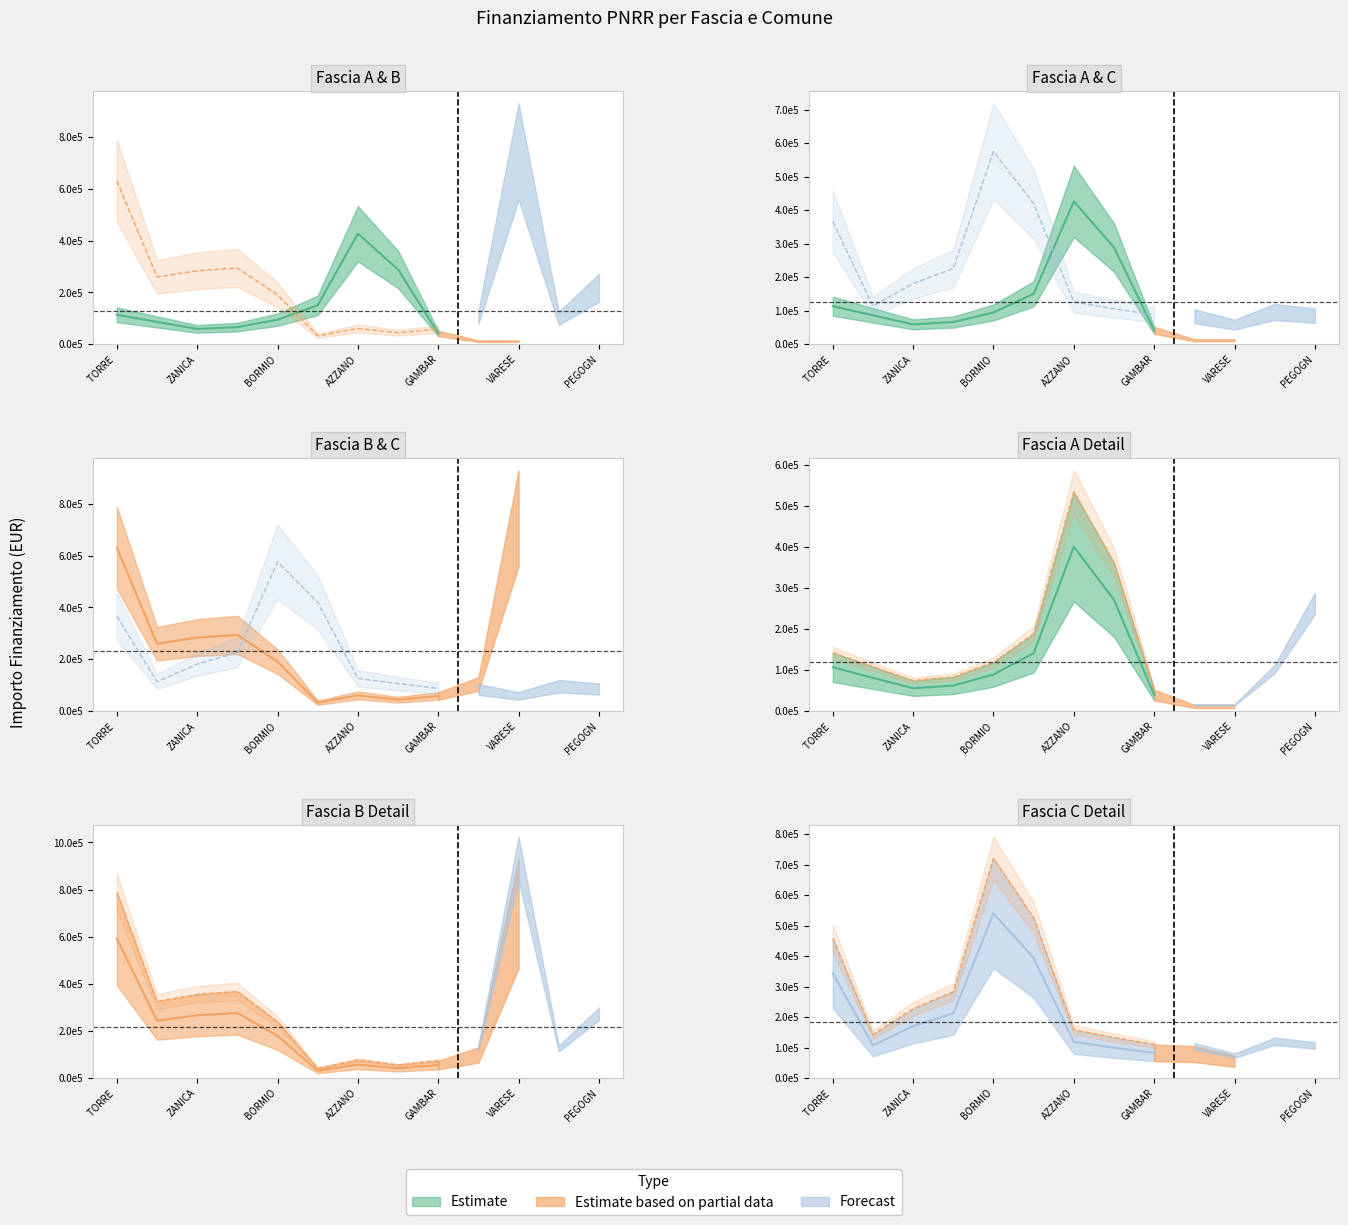

How many times do Fascia B and Fascia A cross each other?

2